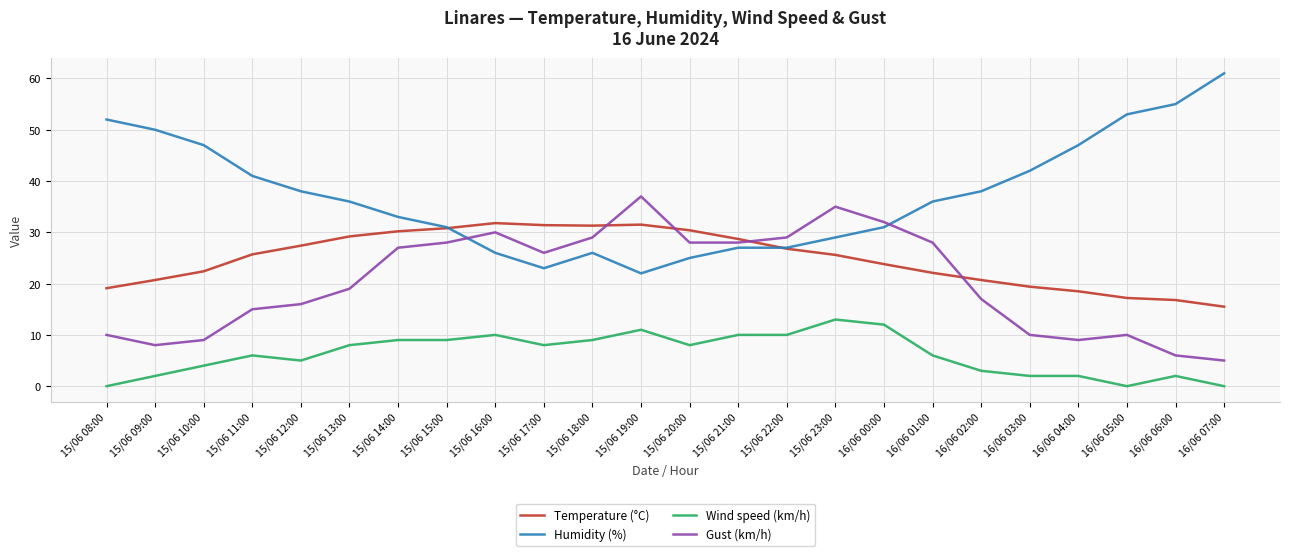

How many lines are shown in the chart?

4